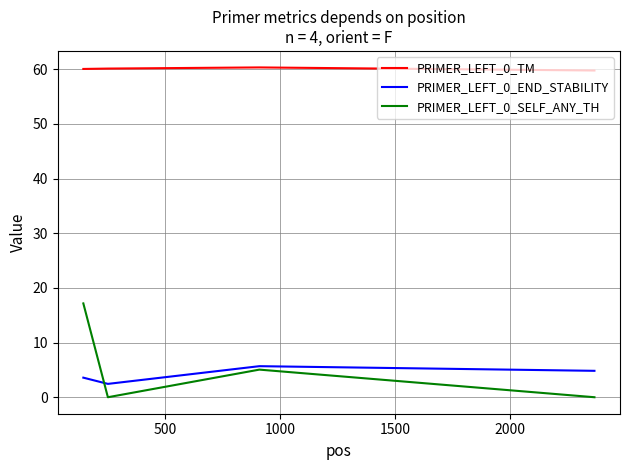

Which series has the widest spread of values?

PRIMER_LEFT_0_SELF_ANY_TH